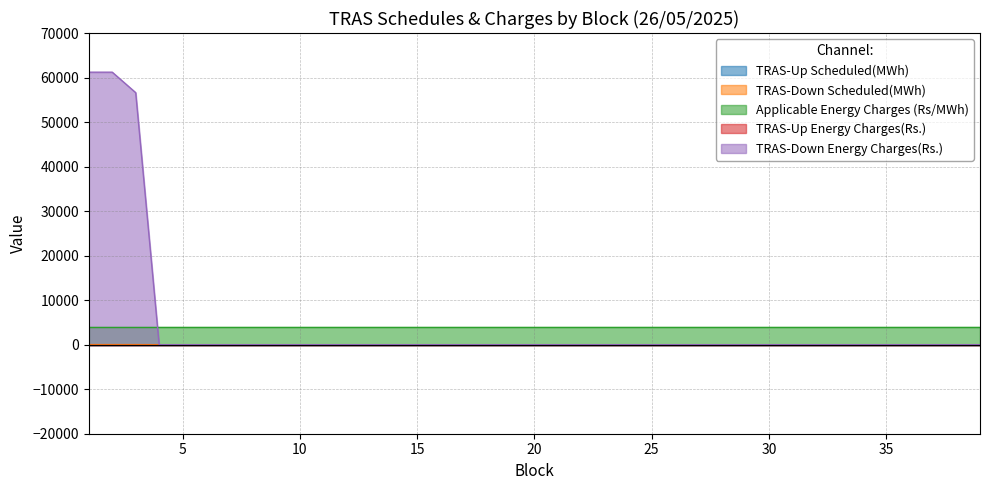

What value does the Applicable Energy Charges (Rs/MWh) series have at 1?

3886.0